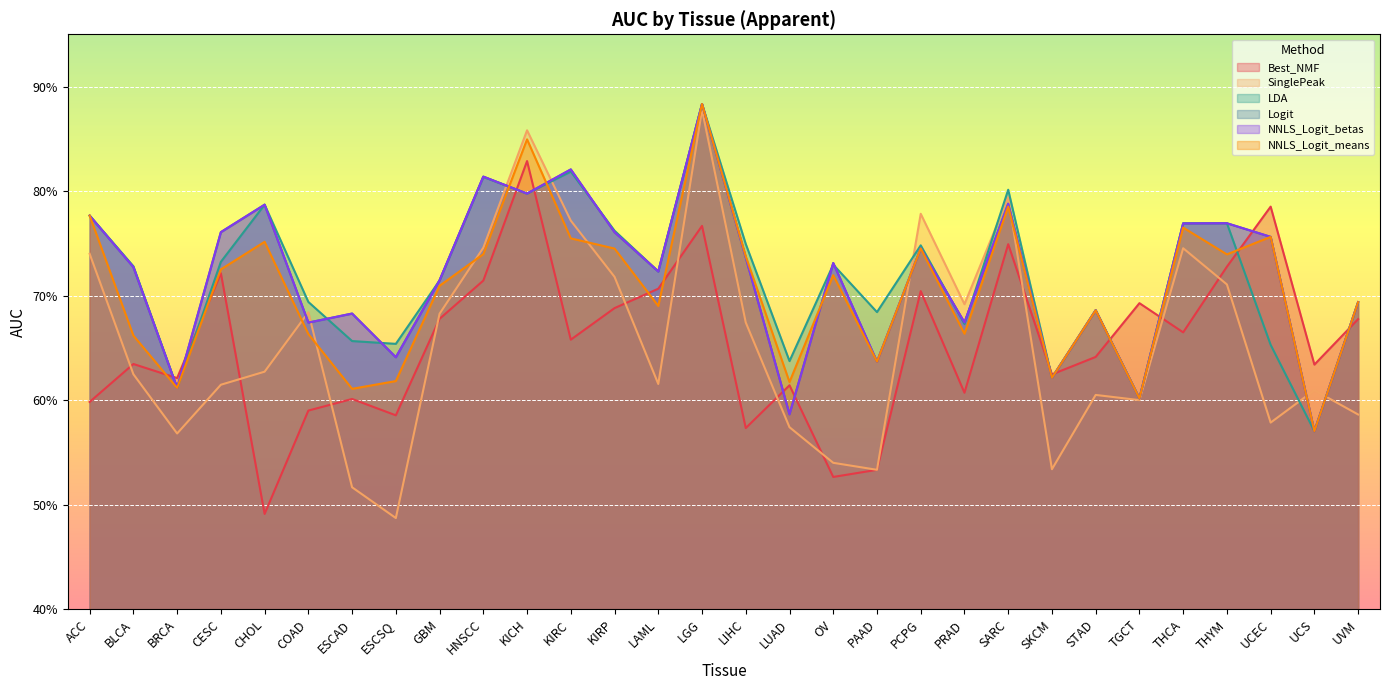

At how many categories does at least one series exceed 0?

30